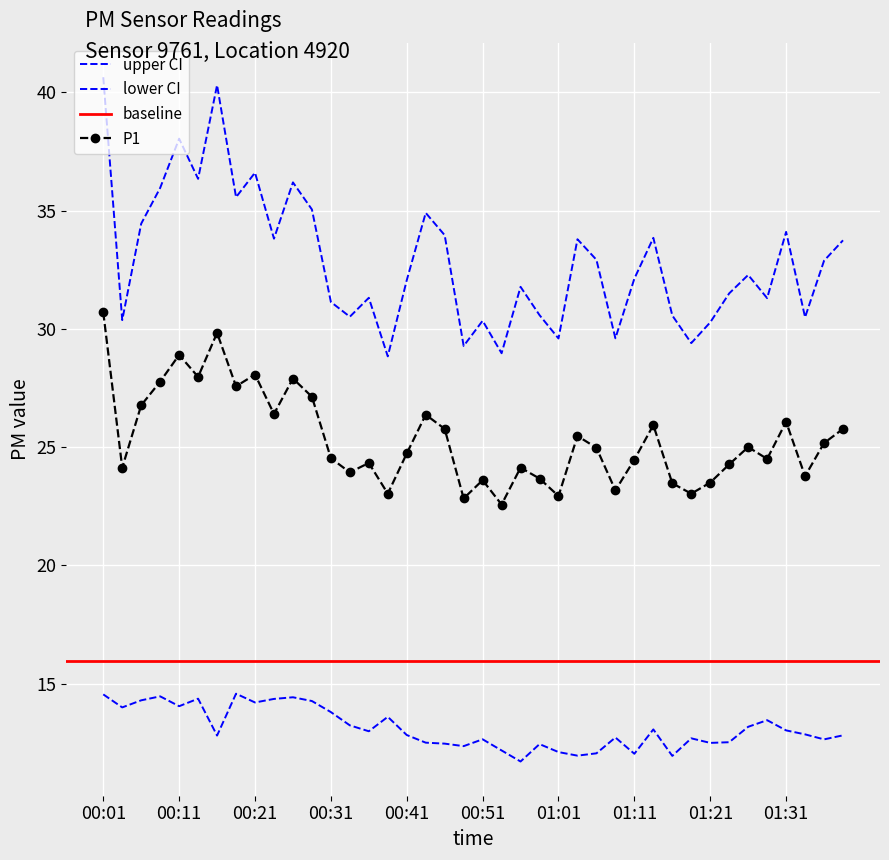

What is the value of the 24th point from the left?

23.7